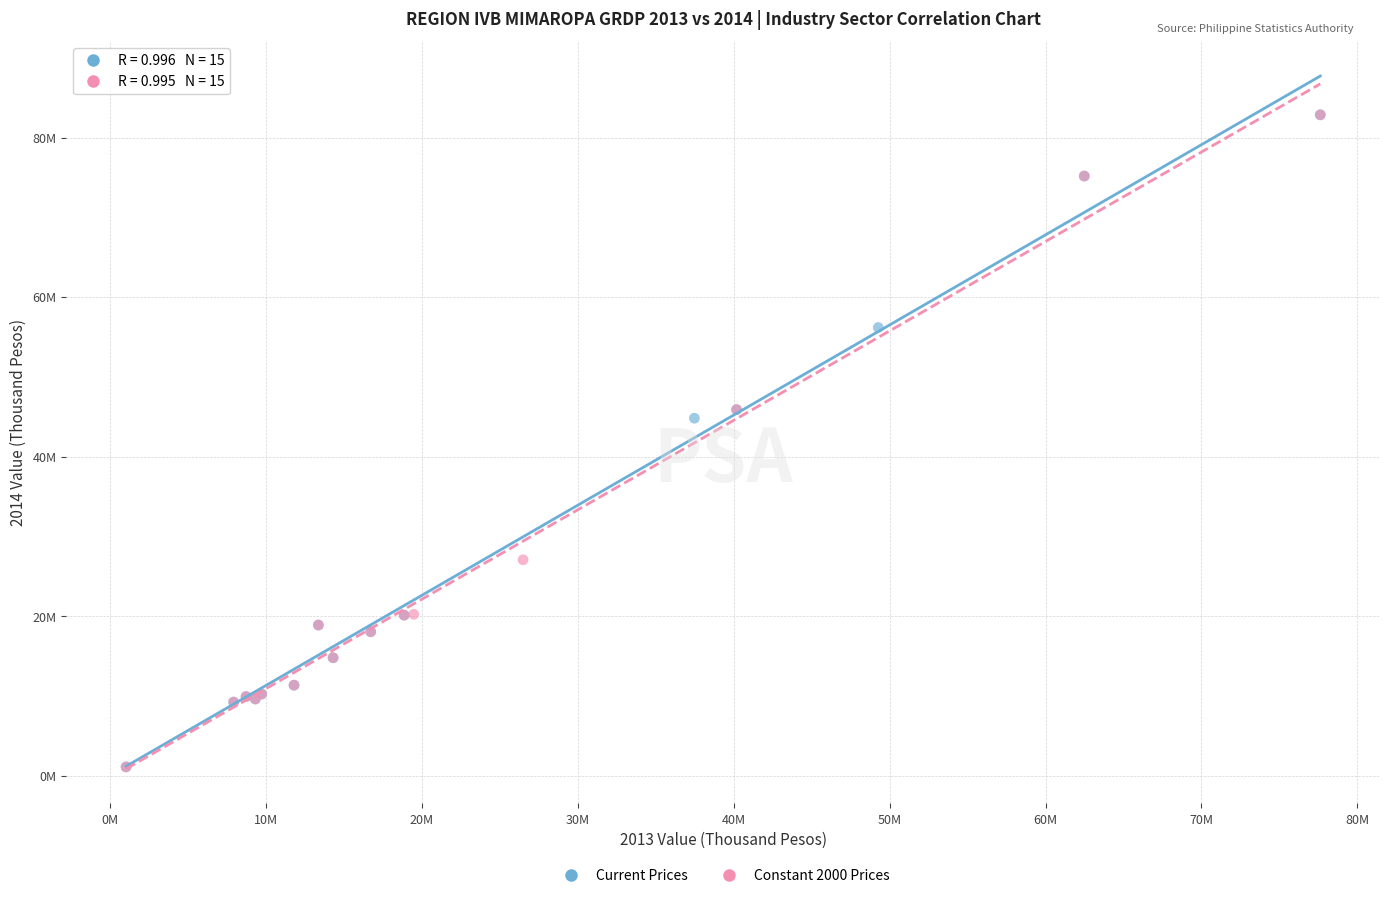

What are all the series names shown in the legend?

Current Prices, Constant 2000 Prices